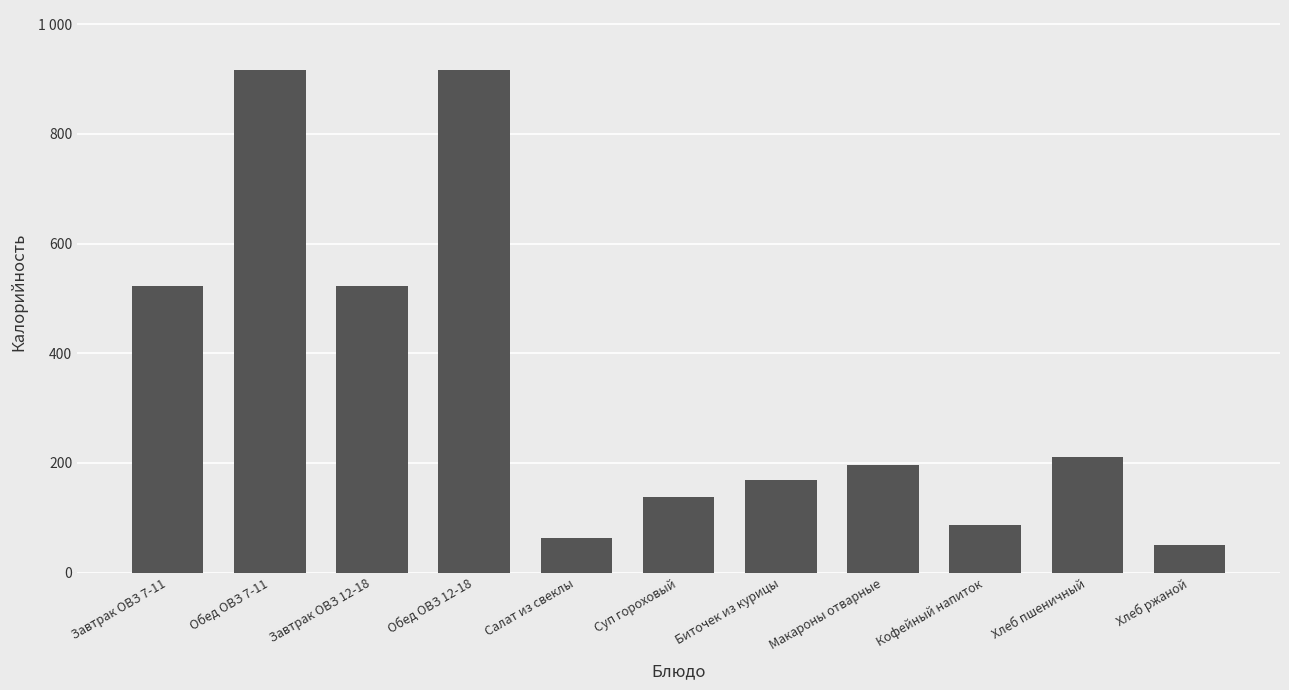

What is the value of the 1st bar from the left?

523.3